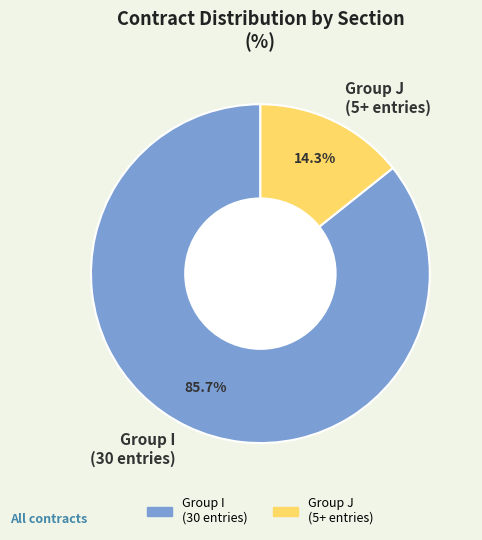

Combined, what portion of the pie is Group J (5+ entries) and Group I (30 entries)?

100.0%